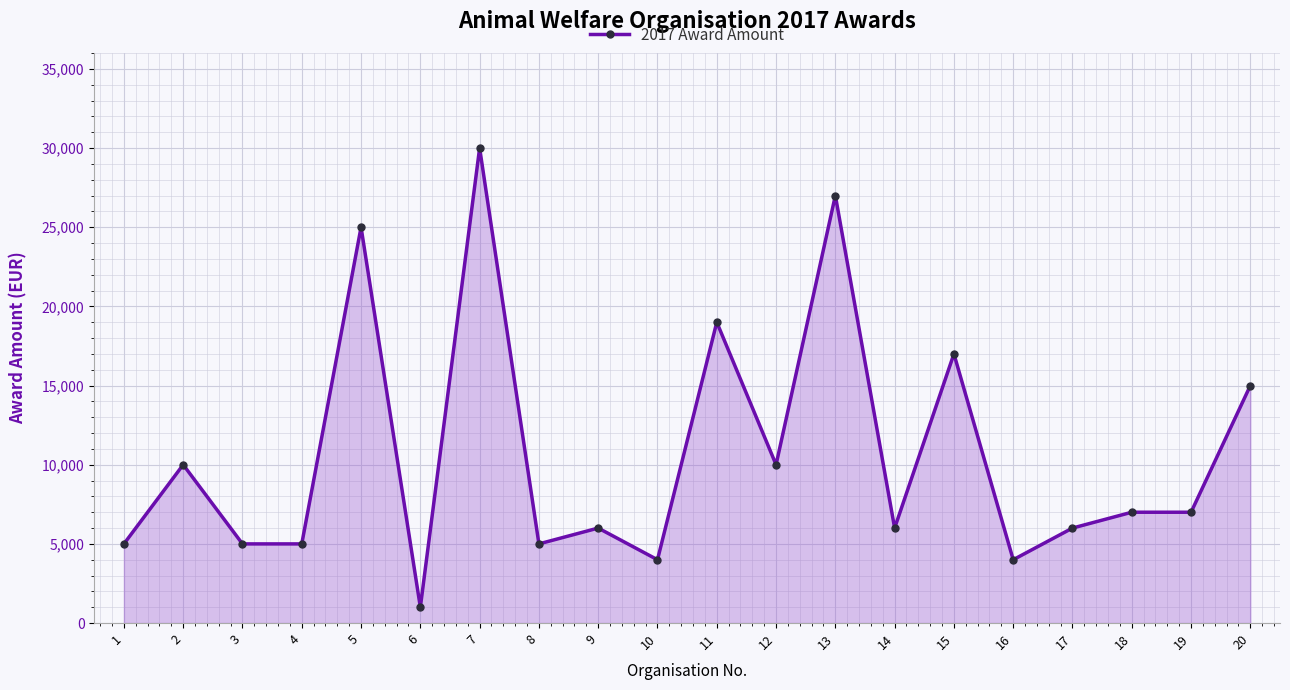

Which label corresponds to the largest value in the chart?

7